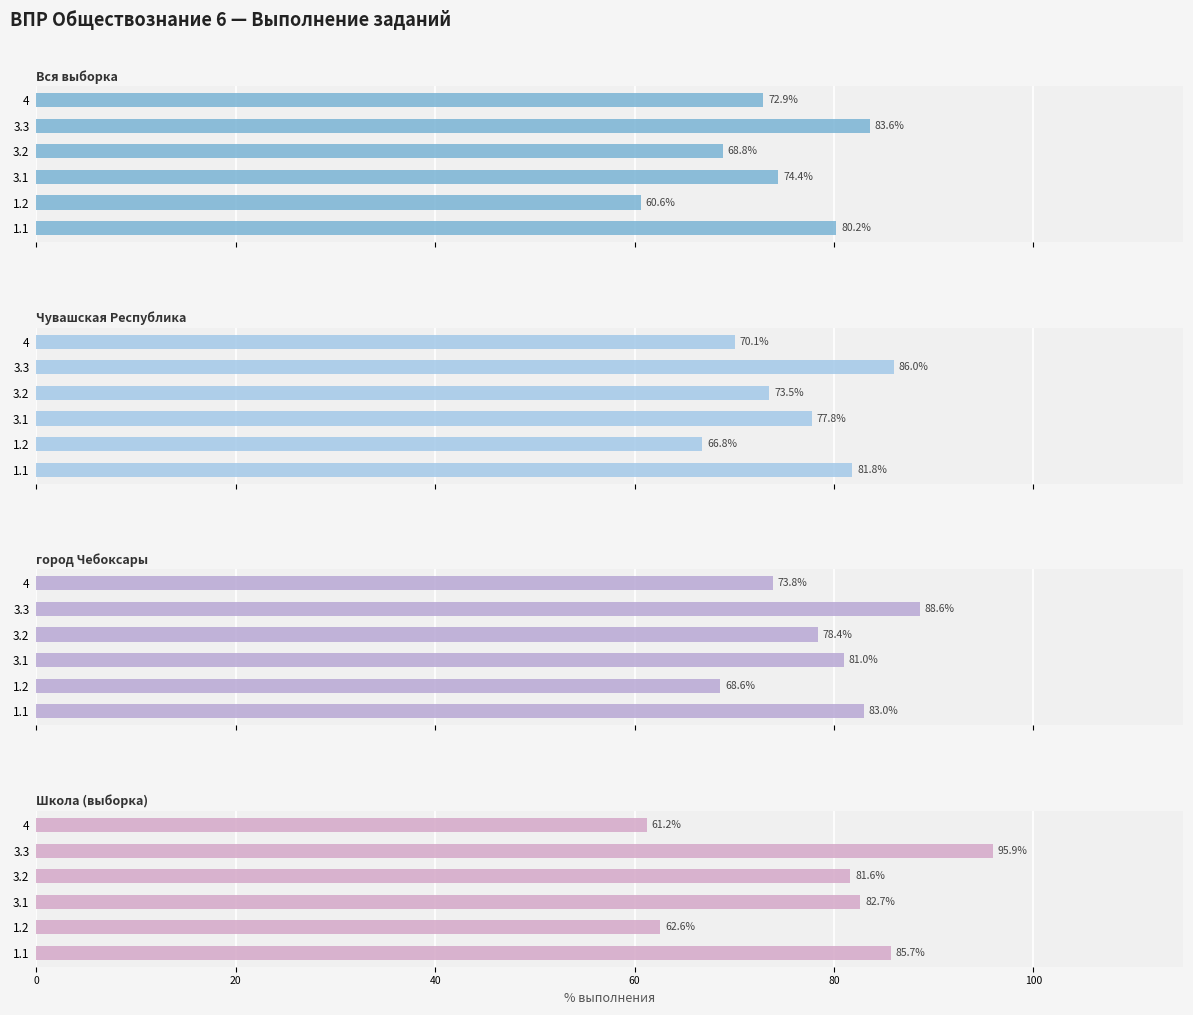

What are all the series names shown in the legend?

Вся выборка, Чувашская Республика, город Чебоксары, Школа (выборка)